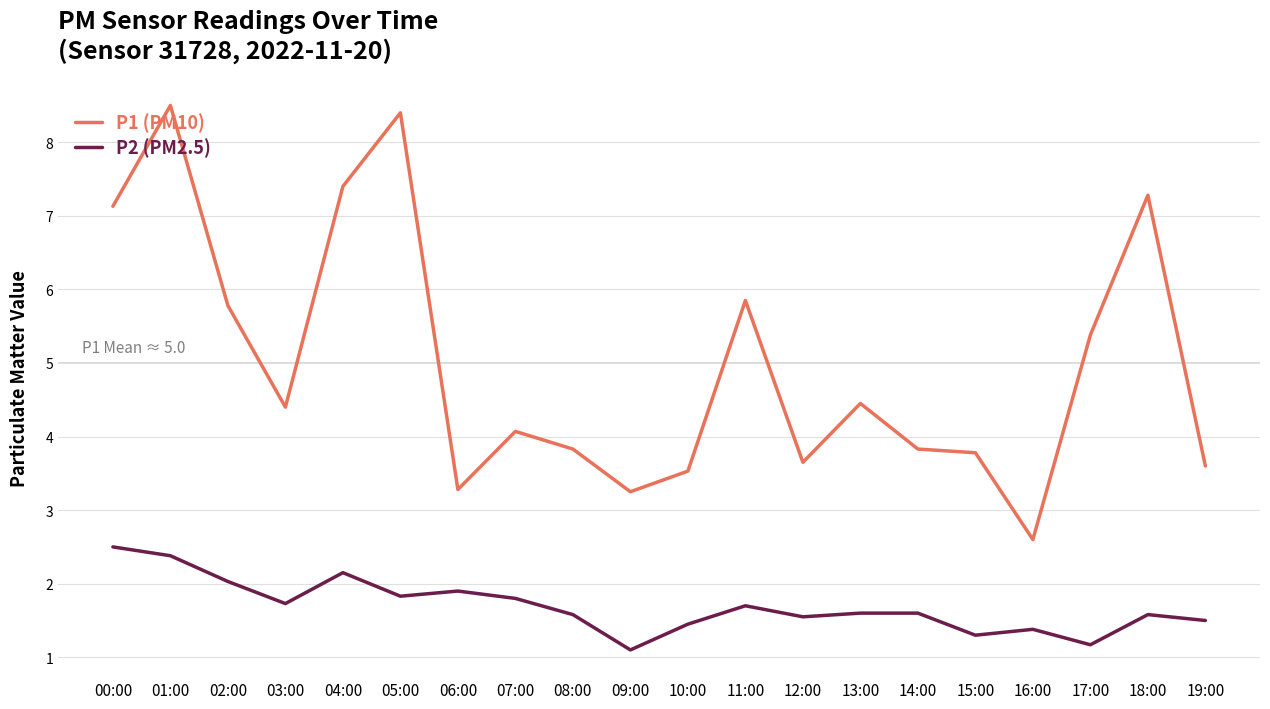

What position from the right is 18:00?

2